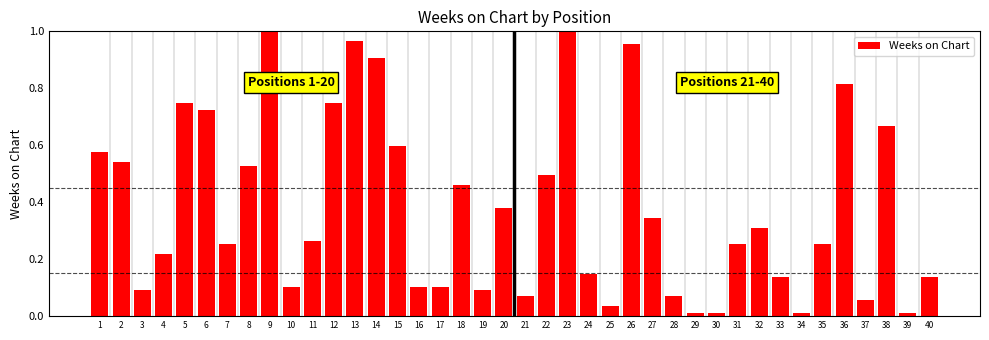

Which has a higher value, 3 or 9?

9